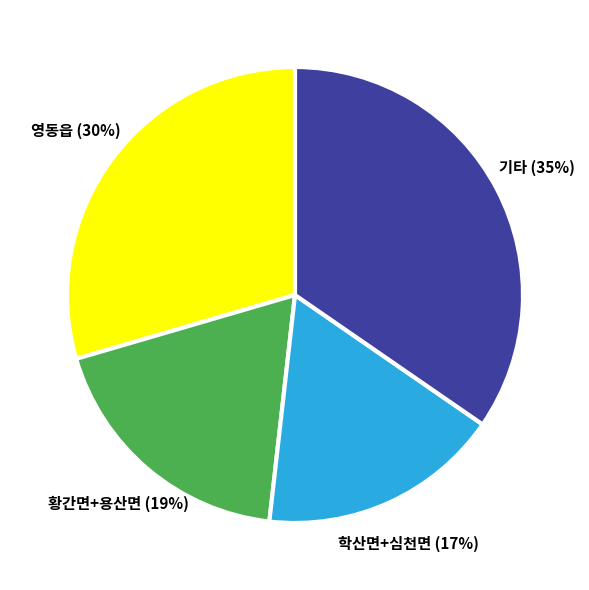

To the nearest percent, what is the average slice percentage?

25%